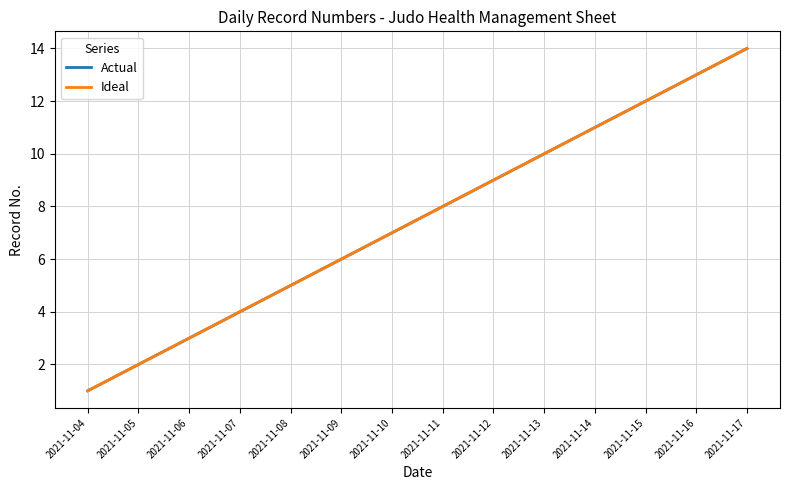

Reading left to right, list all the values displayed in this chart.

Actual: 2021-11-04=1	2021-11-05=2	2021-11-06=3	2021-11-07=4	2021-11-08=5	2021-11-09=6	2021-11-10=7	2021-11-11=8	2021-11-12=9	2021-11-13=10	2021-11-14=11	2021-11-15=12	2021-11-16=13	2021-11-17=14
Ideal: 2021-11-04=1	2021-11-05=2	2021-11-06=3	2021-11-07=4	2021-11-08=5	2021-11-09=6	2021-11-10=7	2021-11-11=8	2021-11-12=9	2021-11-13=10	2021-11-14=11	2021-11-15=12	2021-11-16=13	2021-11-17=14